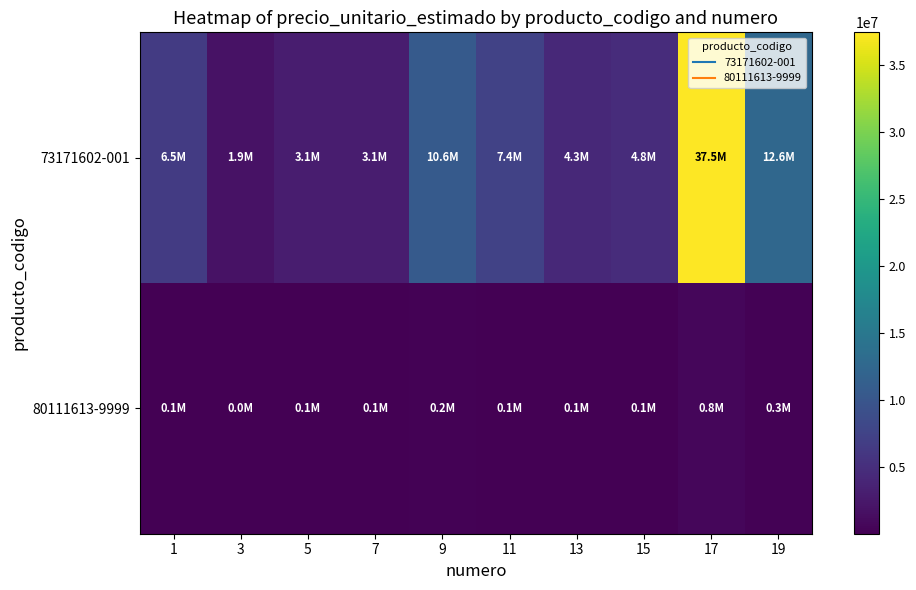

Reading left to right, extract all data points from this chart.

73171602-001: 1=6500000	3=1861200	5=3065450	7=3097000	9=10635200	11=7370350	13=4332300	15=4770200	17=37466000	19=12570000
80111613-9999: 1=130000	3=37300	5=61400	7=62000	9=213000	11=147500	13=86700	15=95550	17=750000	19=251400